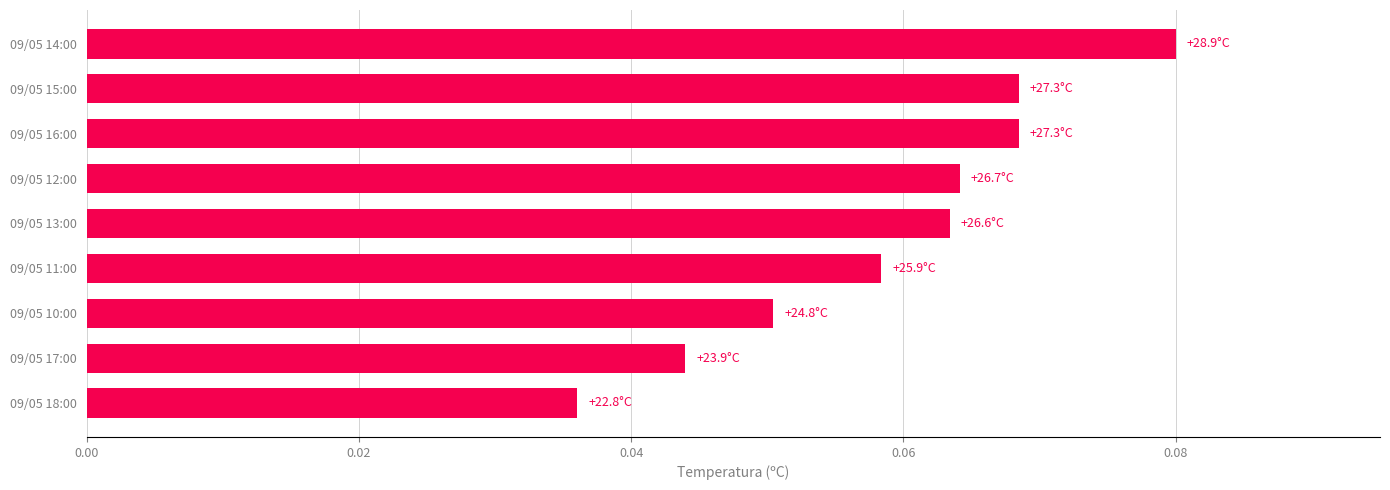

Between 09/05 10:00 and 09/05 13:00, which is larger?

09/05 13:00